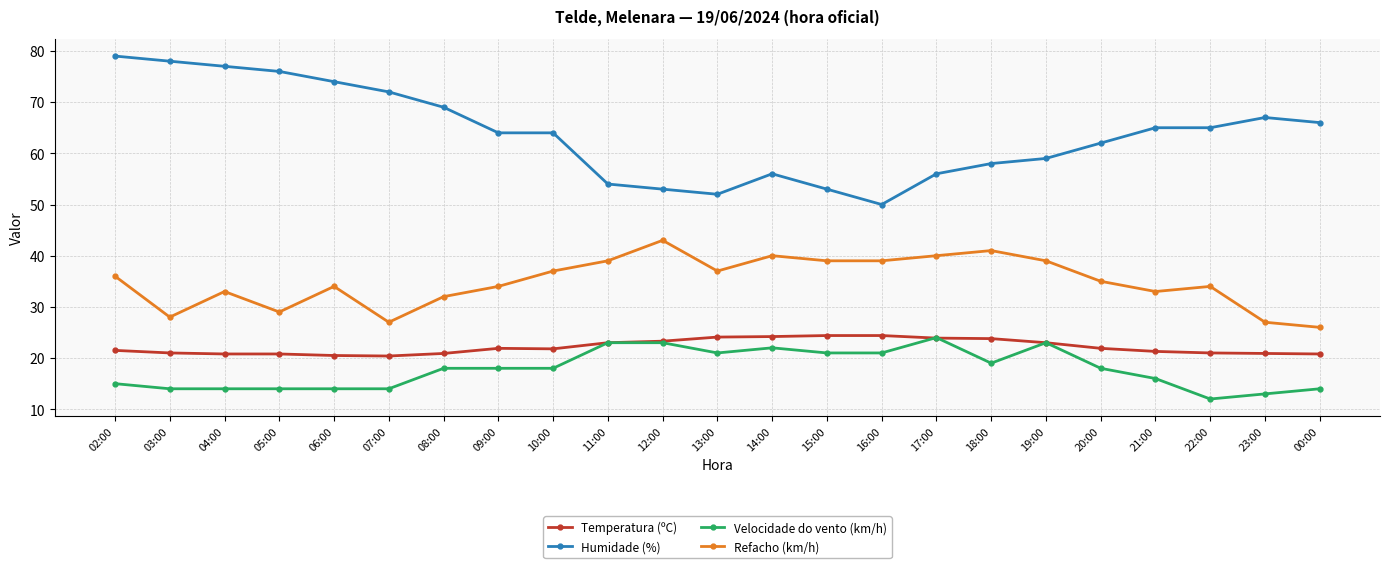

What is the total value across all series at 17:00?

143.9